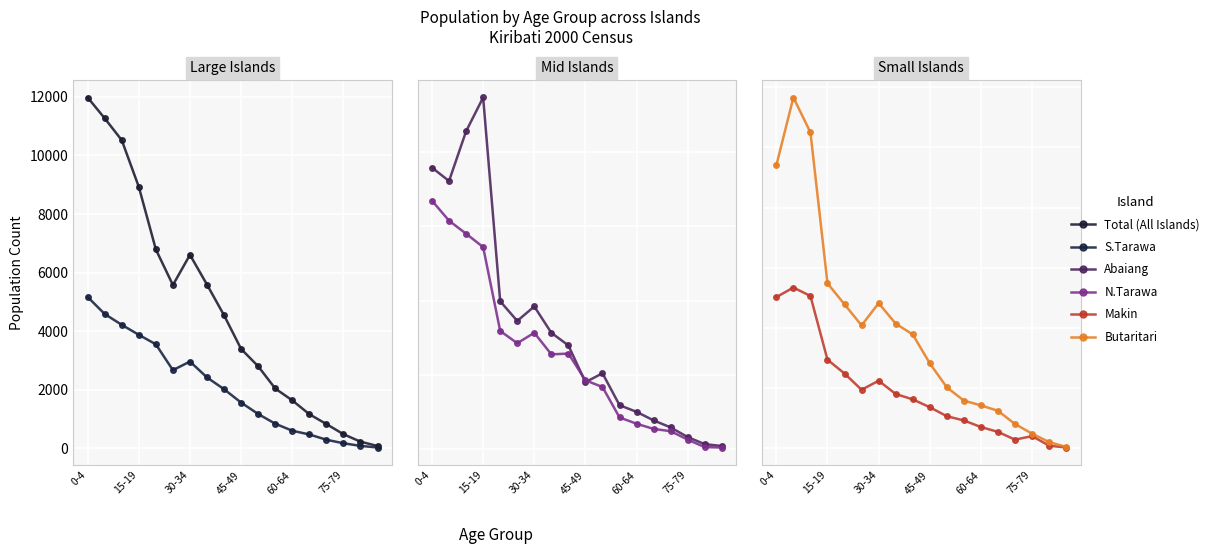

At which category is the sum across all series the highest?

0-4